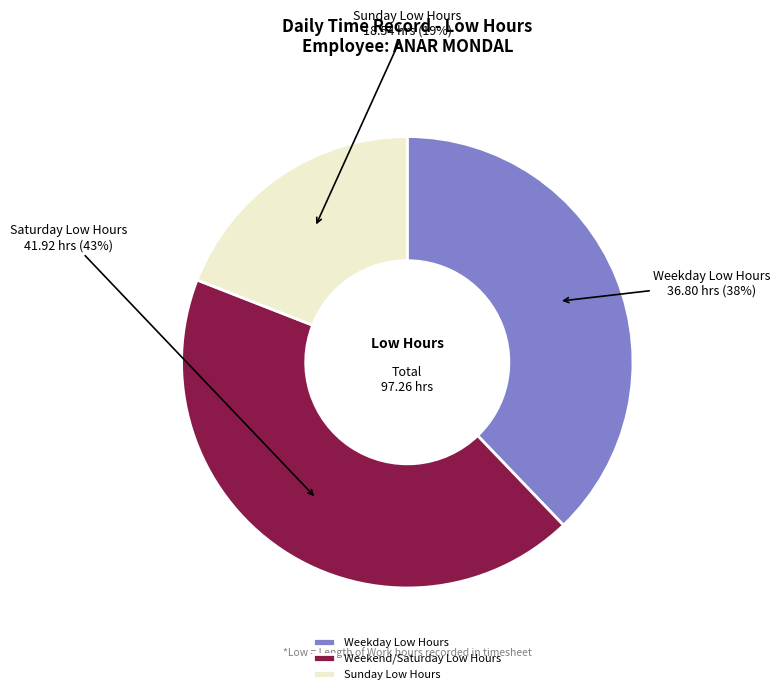

How many segments does this pie chart have?

3